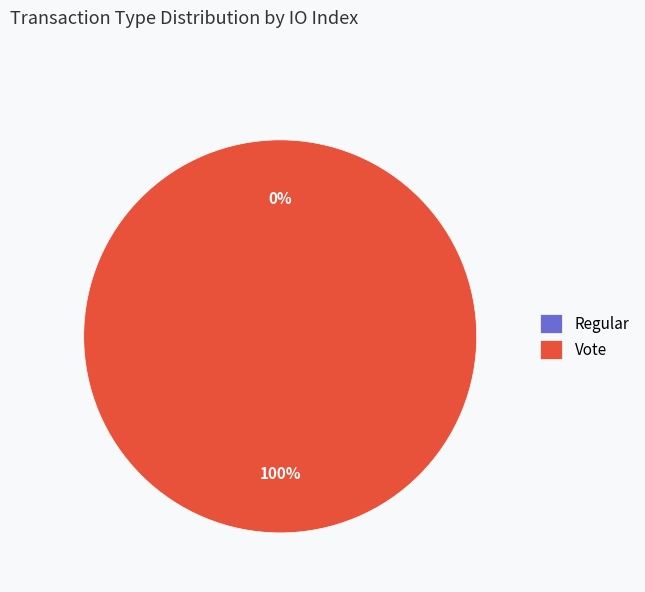

Rank the categories by value from lowest to highest.

Regular, Vote